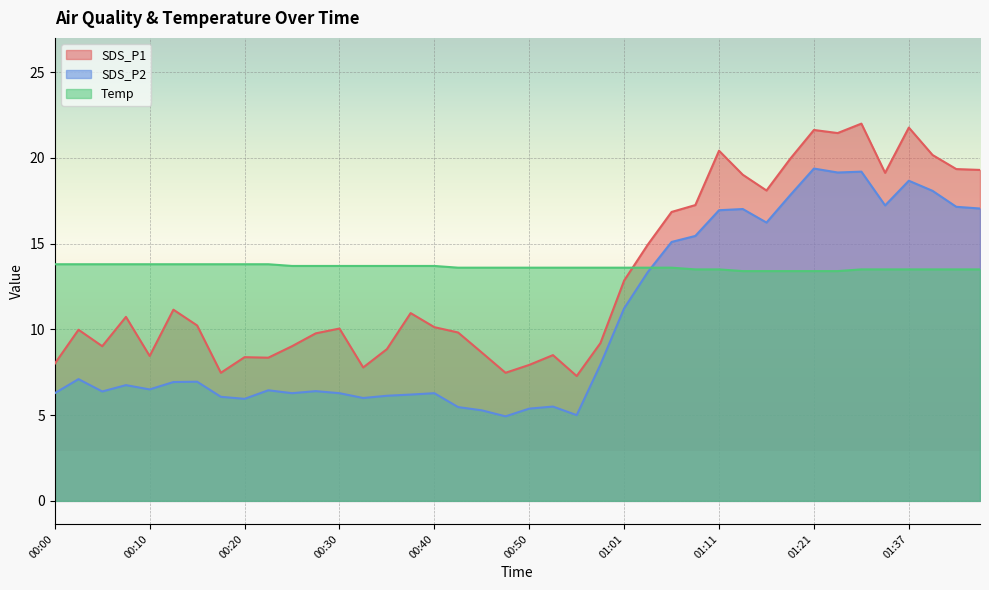

Where is SDS_P2 nearest to the value 12?

01:01